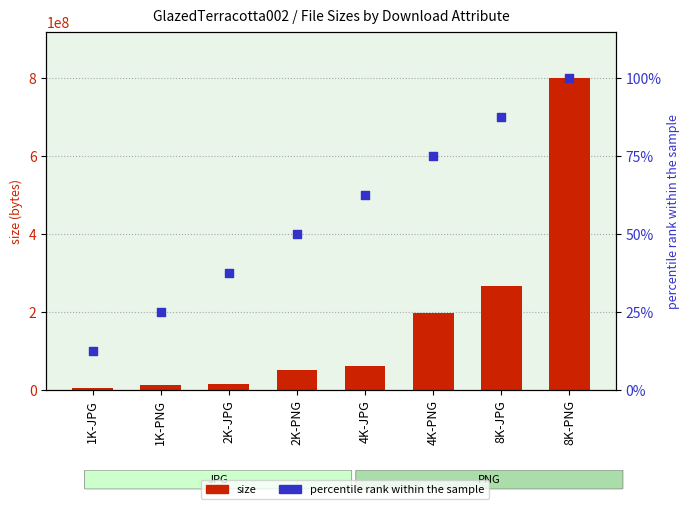

What are all the series names shown in the legend?

size, percentile rank within the sample